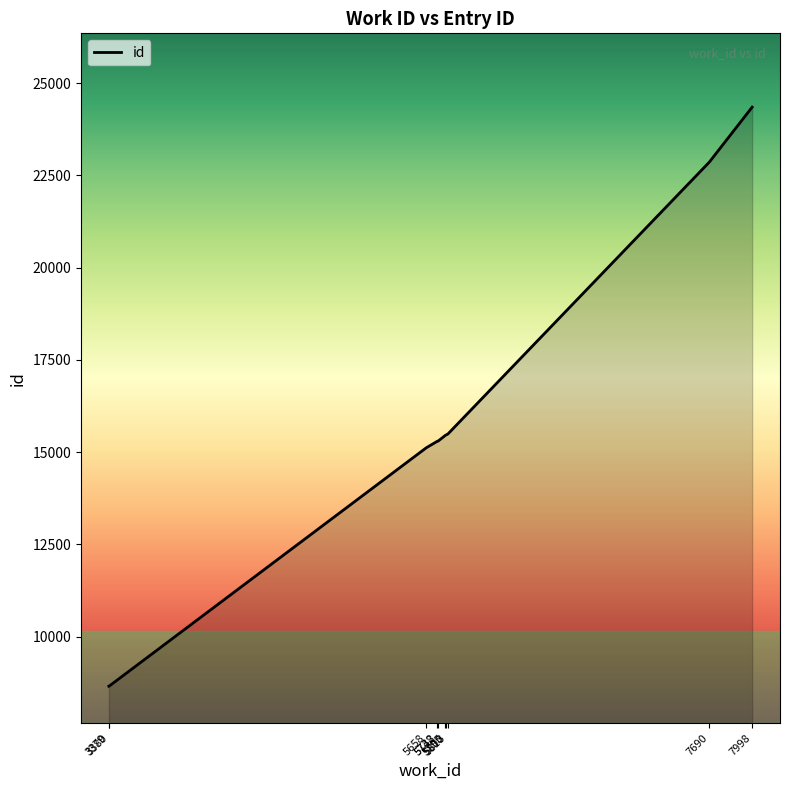

Which has a higher value, 3379 or 7998?

7998